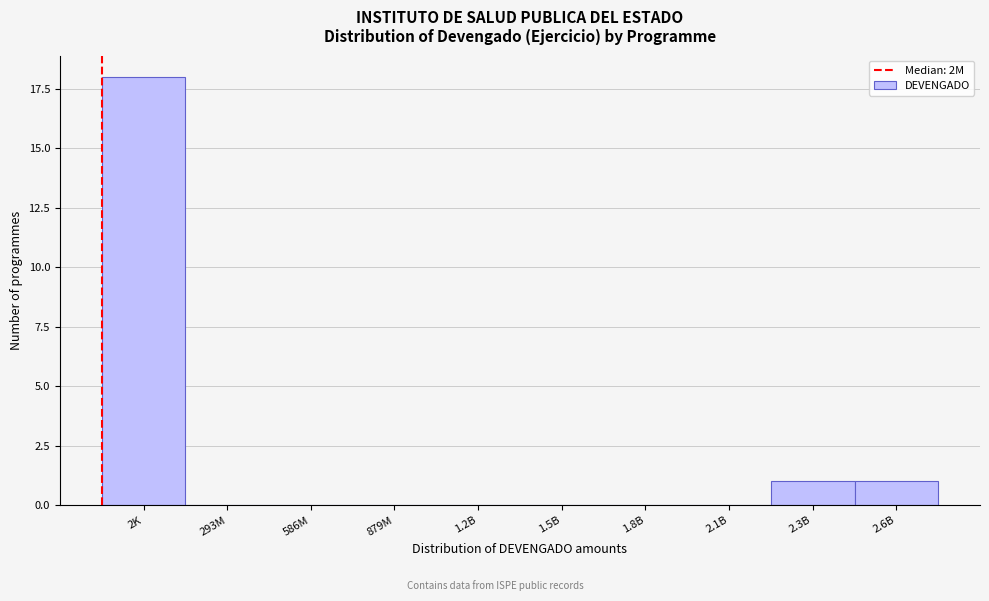

Reading right to left, what are all the values shown in this chart?

2.6B=1	2.3B=1	2.1B=0	1.8B=0	1.5B=0	1.2B=0	879M=0	586M=0	293M=0	2K=18